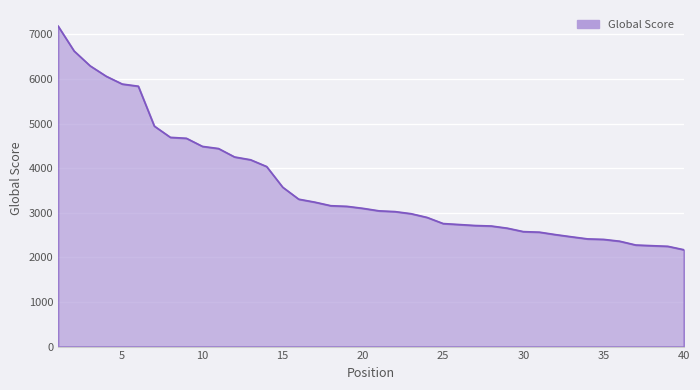

How many categories are shown in the chart?

40